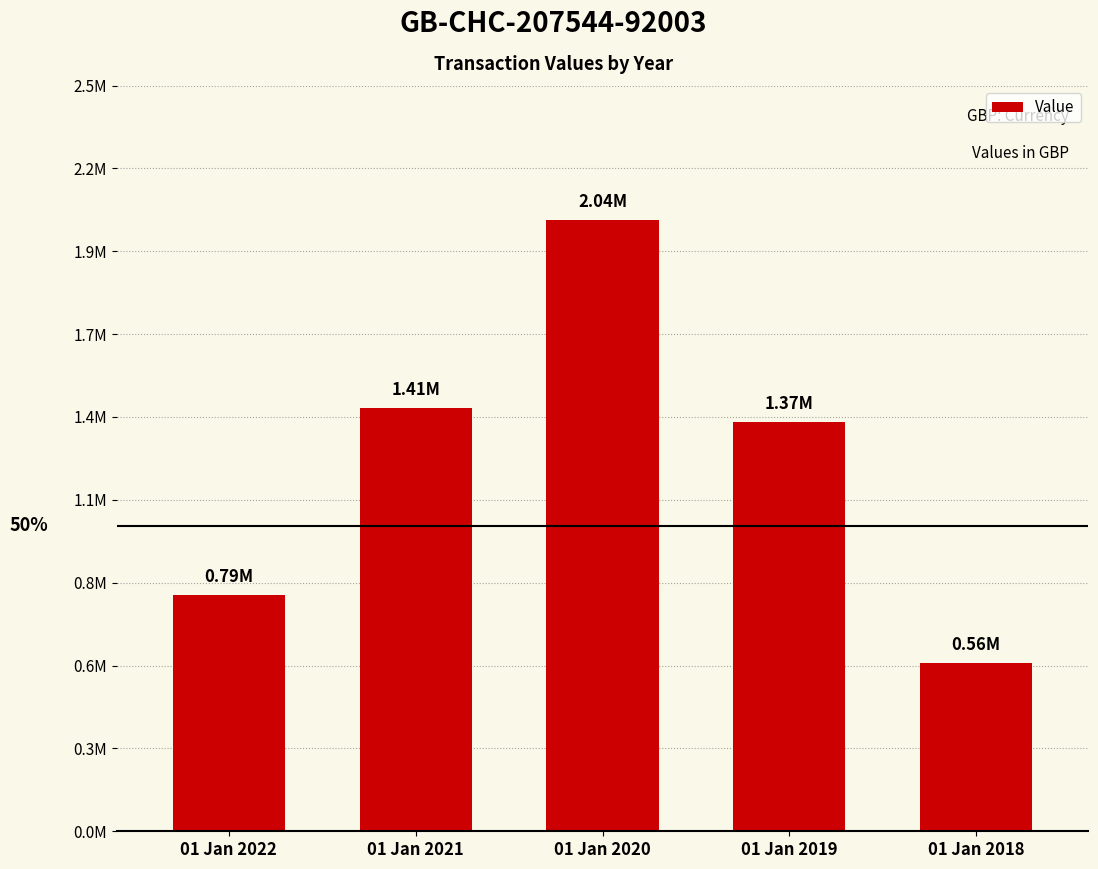

Which has a higher value, 01 Jan 2021 or 01 Jan 2018?

01 Jan 2021